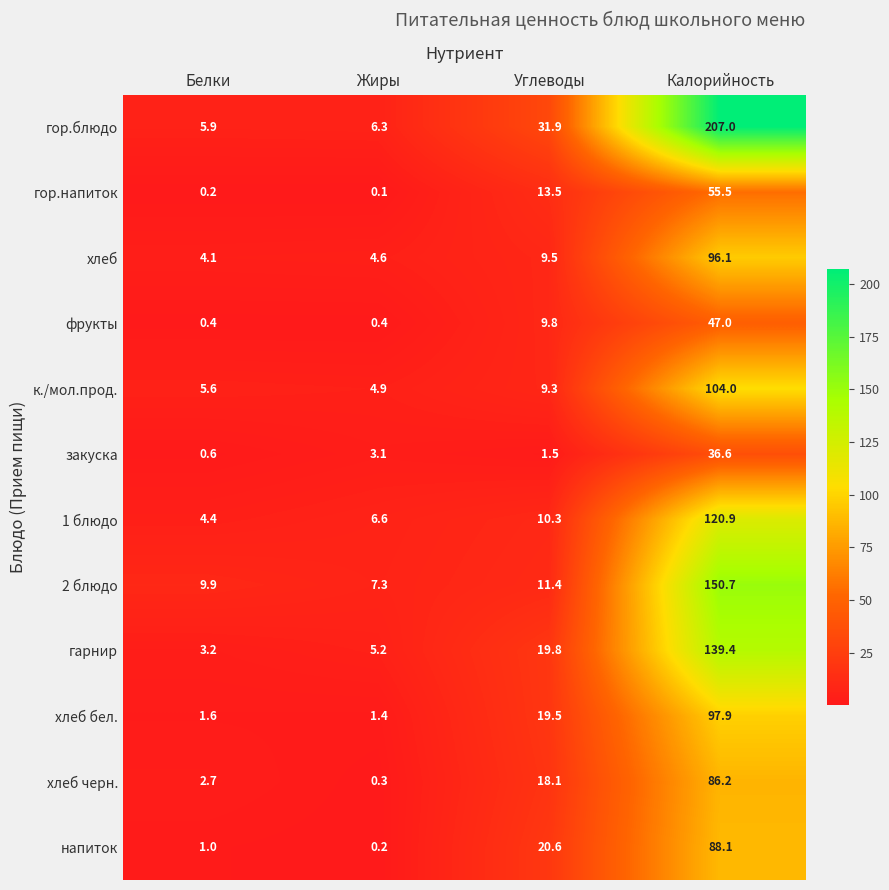

Rank the series at Белки from highest to lowest value.

2 блюдо, гор.блюдо, к./мол.прод., 1 блюдо, хлеб, гарнир, хлеб черн., хлеб бел., напиток, закуска, фрукты, гор.напиток